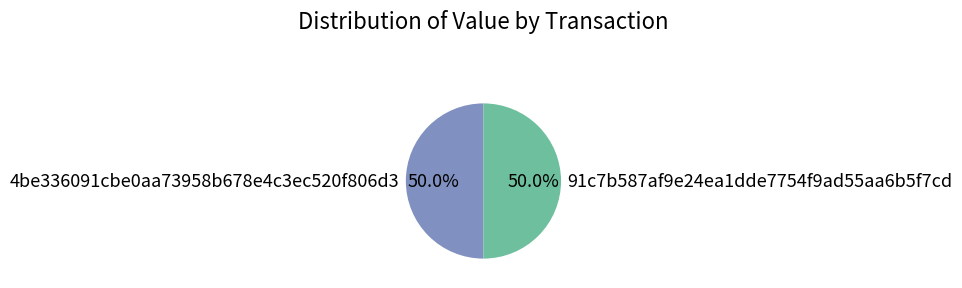

What portion of the pie excludes 91c7b587af9e24ea1dde7754f9ad55aa6b5f7cd?

50.0%